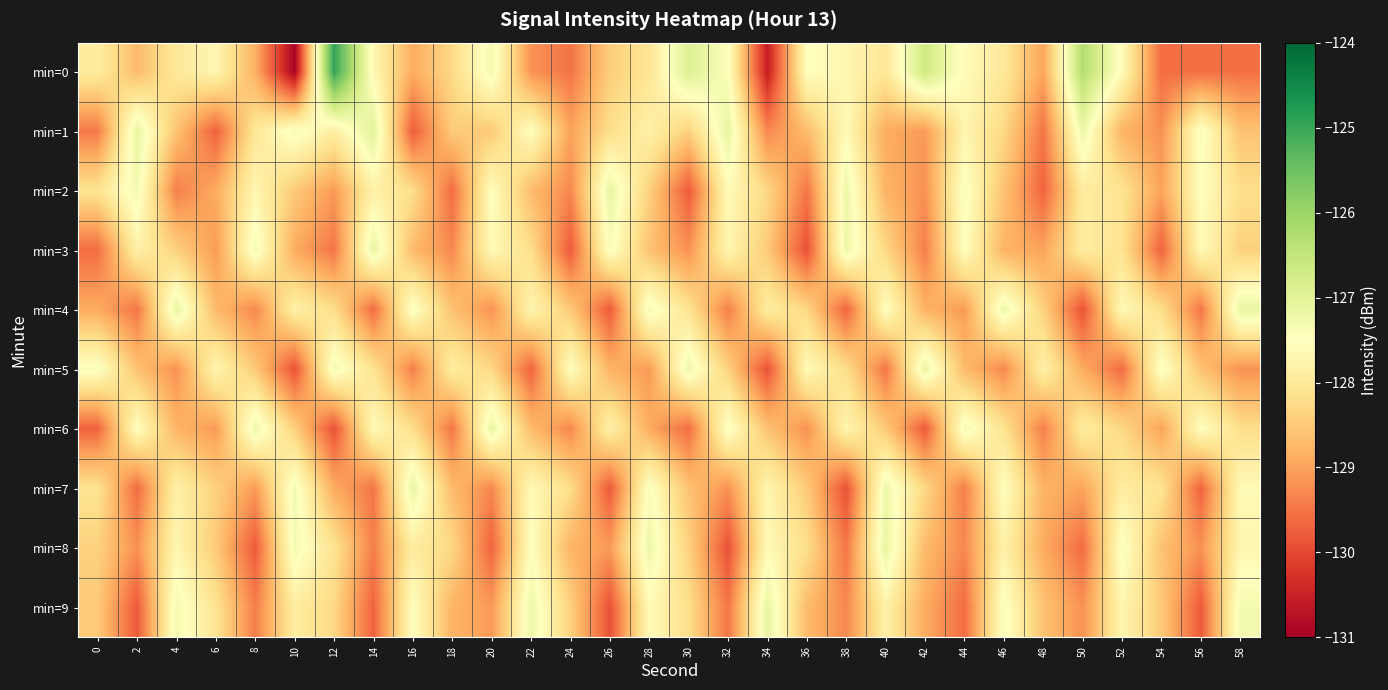

Which label corresponds to the largest value in the chart?

12